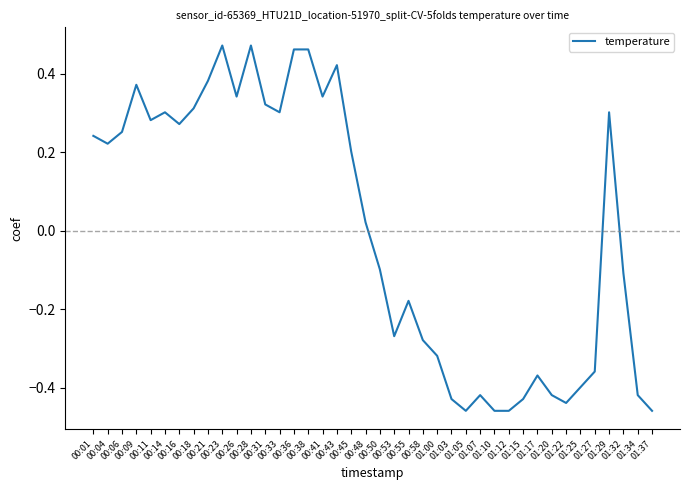

What is the minimum value shown in the chart?

-0.5